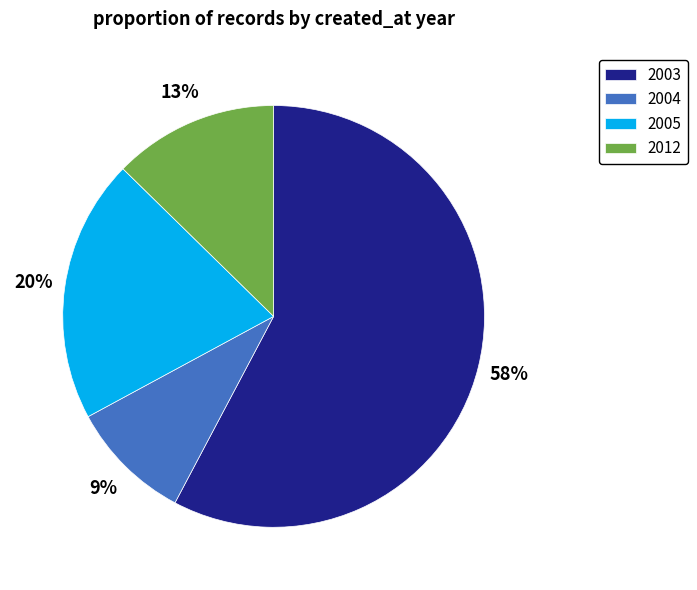

Does any single category account for the majority?

Yes